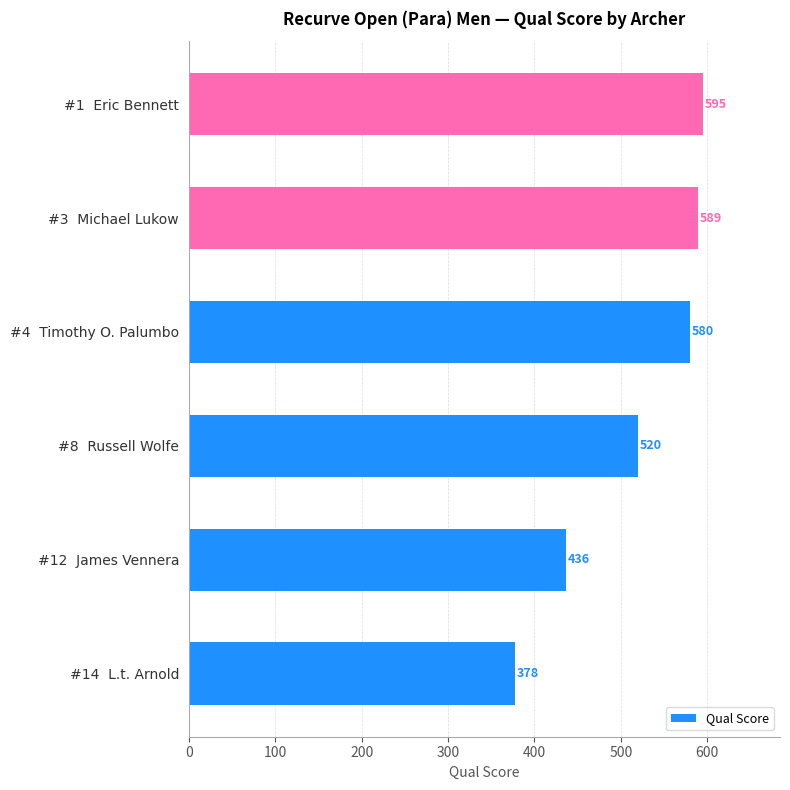

List the labels in order of value, largest first.

#1  Eric Bennett, #3  Michael Lukow, #4  Timothy O. Palumbo, #8  Russell Wolfe, #12  James Vennera, #14  L.t. Arnold